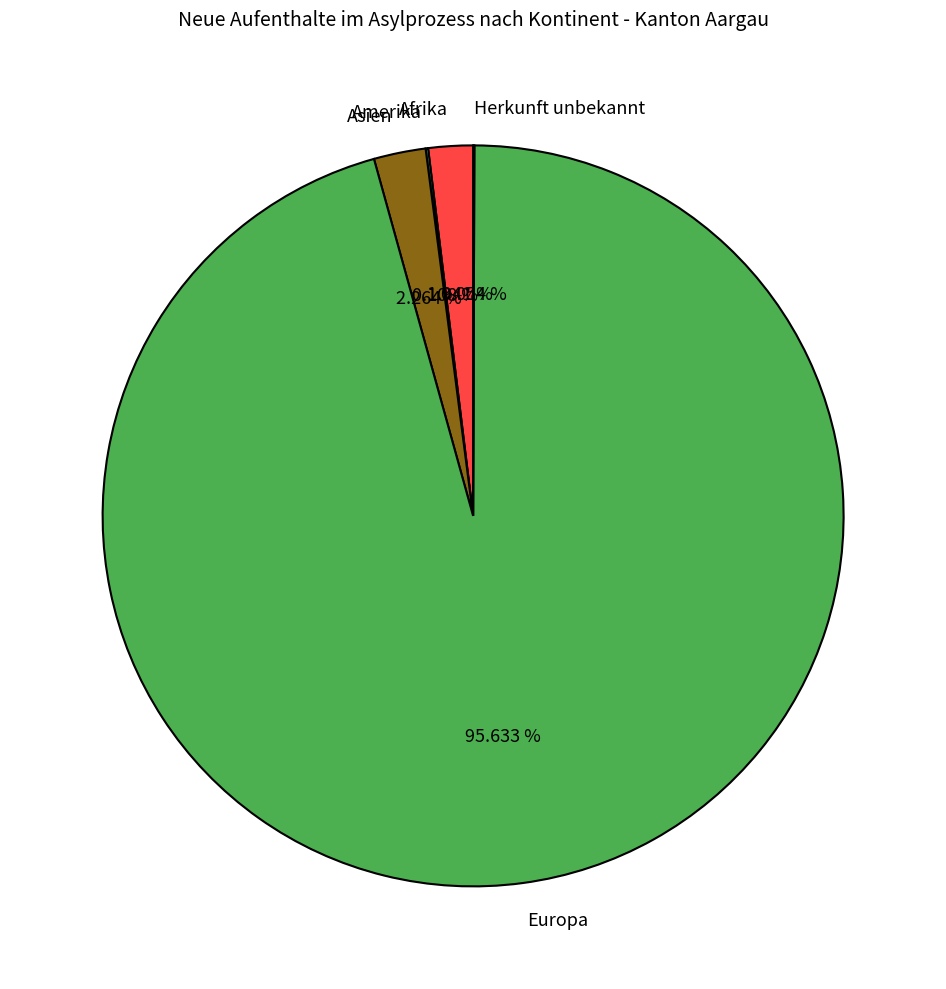

Which category has the biggest portion of the pie?

Europa